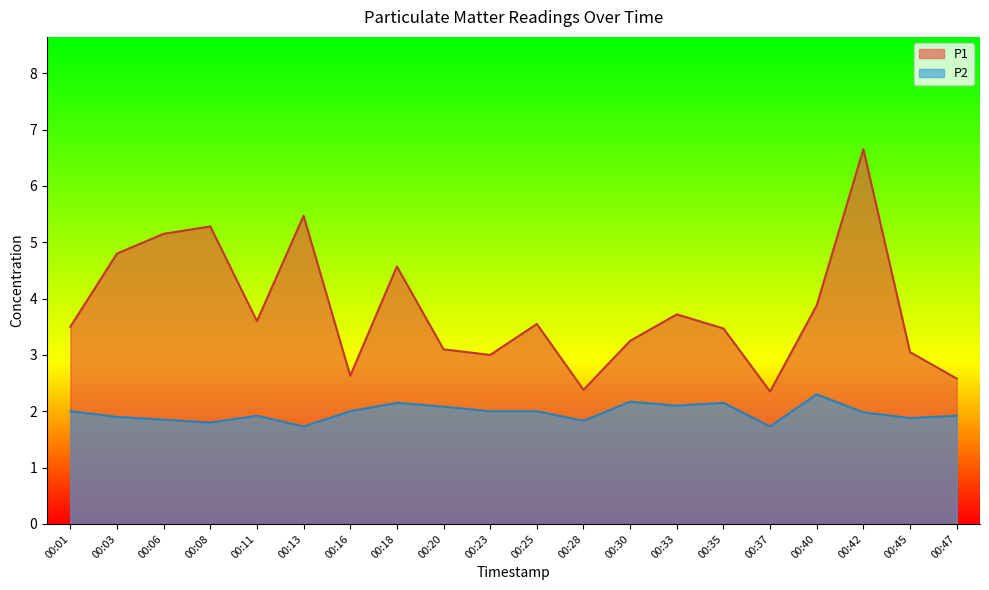

The P1 series shows 3.6 at 00:42. True or false?

False